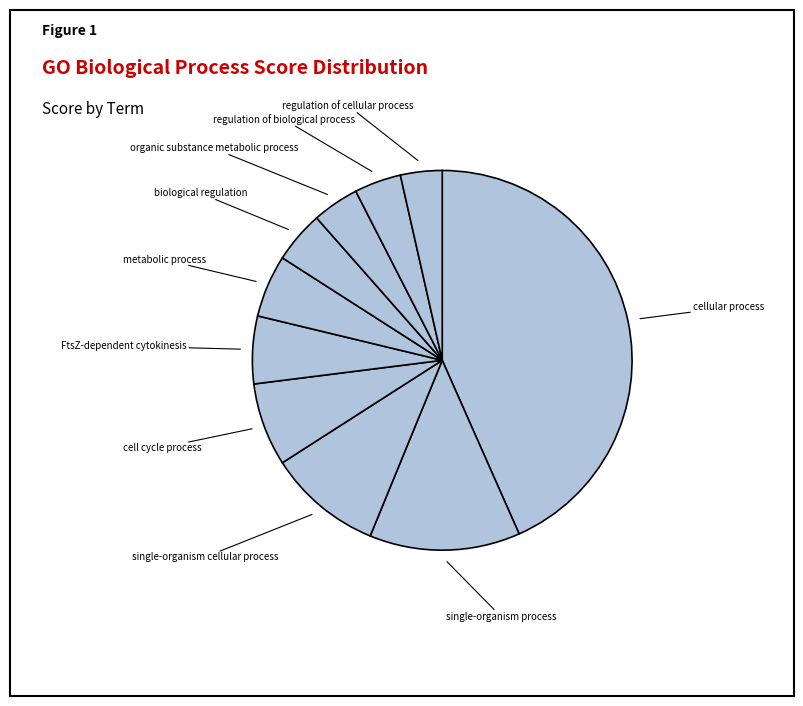

Is the sum of regulation of cellular process and FtsZ-dependent cytokinesis greater than half?

No